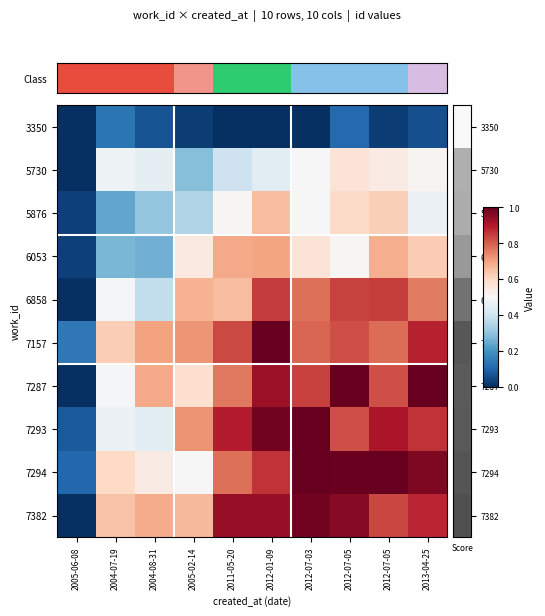

Count the number of data series in this chart.

10